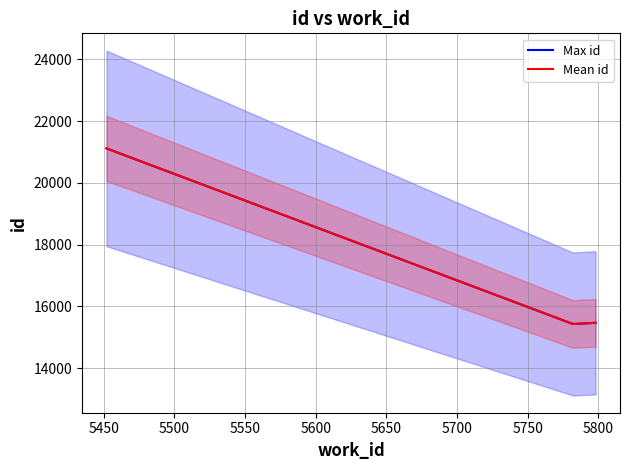

The value of Max id at 5400 is 32791. True or false?

False